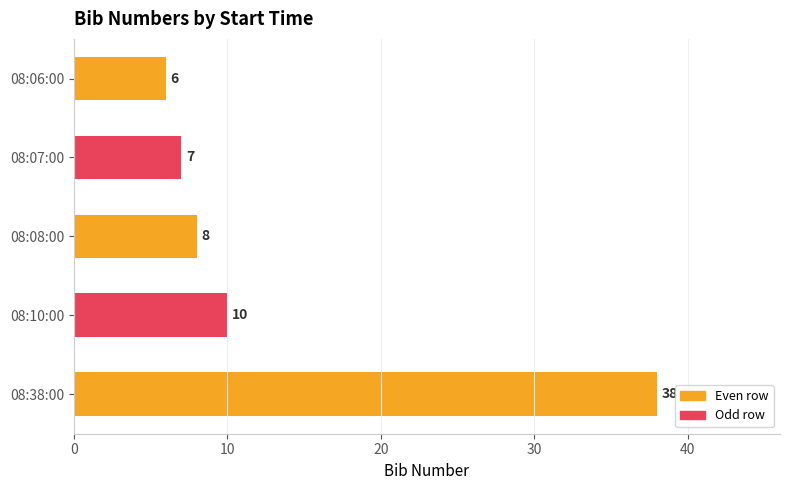

What is the sum of all values?

69